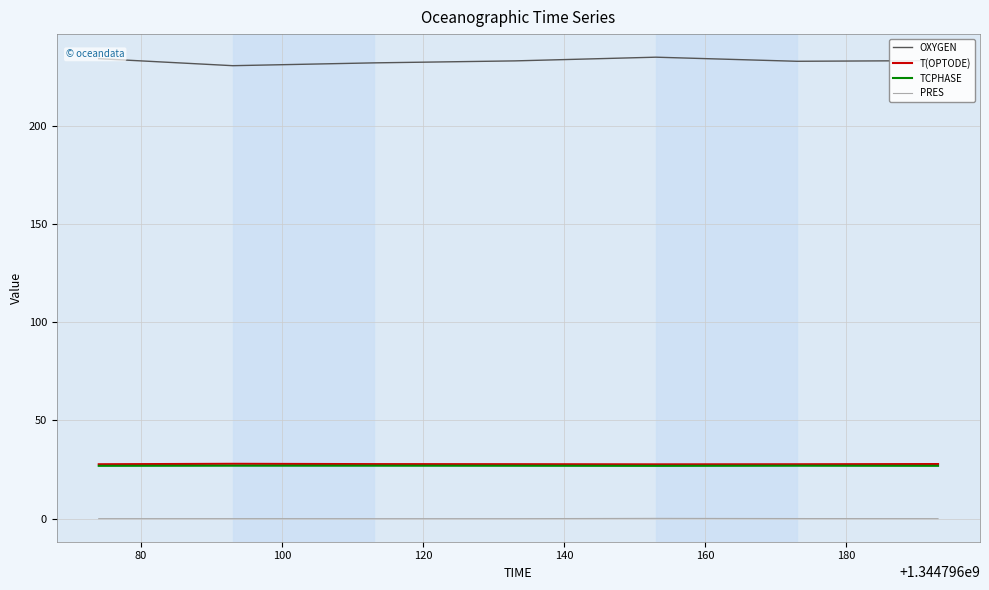

What is the average value of the T(OPTODE) series?

27.7